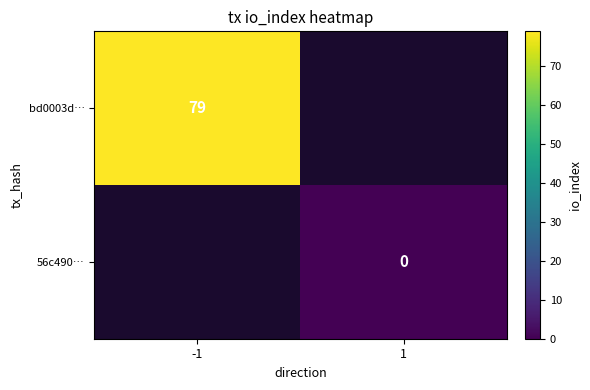

What is the maximum value shown in the chart?

79.0